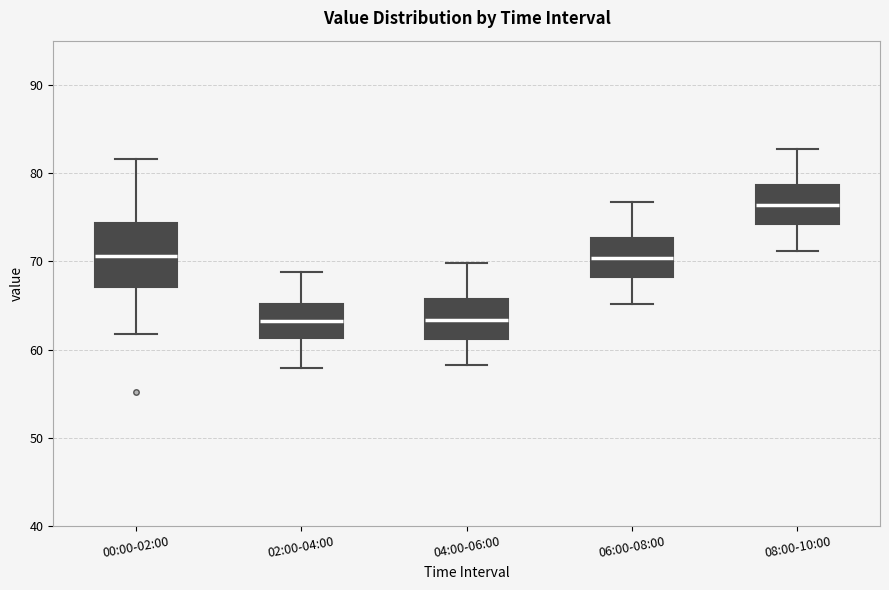

Comparing the boxes themselves (not the whiskers), which one is the tallest?

00:00-02:00